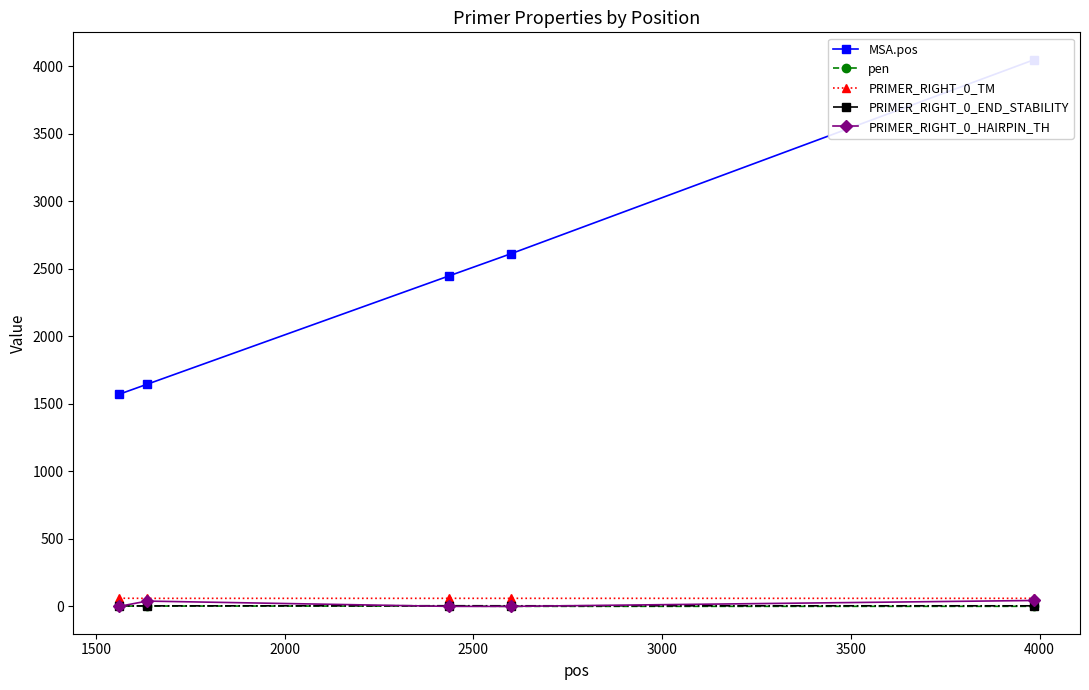

Reading right to left, what are all the values shown in this chart?

MSA.pos: 4047.0	2610.0	2446.0	1644.0	1570.0
pen: 0.4	0.3	2.3	2.5	2.4
PRIMER_RIGHT_0_TM: 59.6	59.7	59.7	59.5	60.4
PRIMER_RIGHT_0_END_STABILITY: 4.2	4.4	4.8	3.7	3.3
PRIMER_RIGHT_0_HAIRPIN_TH: 43.7	0.0	0.0	39.2	0.0